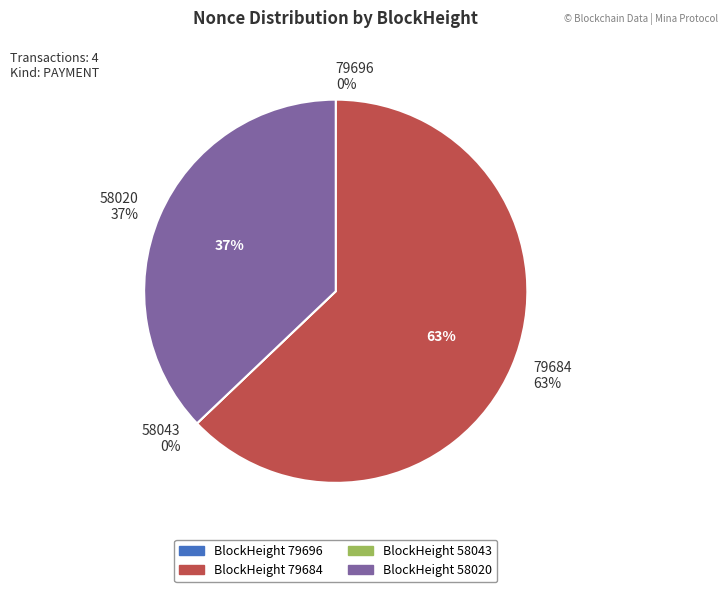

Is it true that 58020 is 37% of the pie?

True